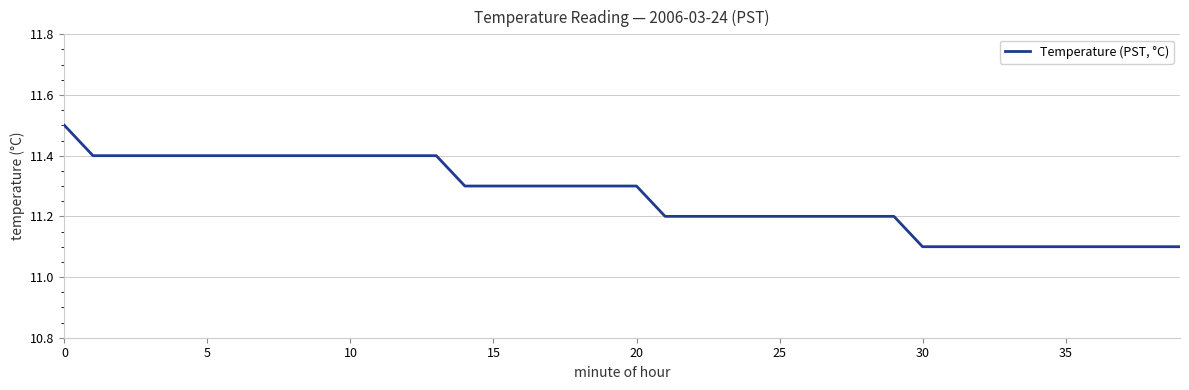

What is the difference between the maximum and minimum values?

0.4